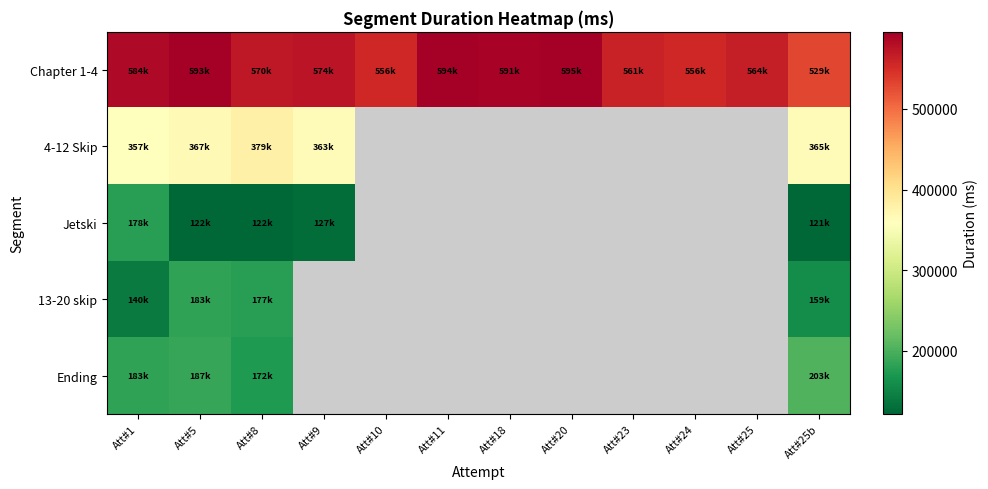

How many data points does each series have?

12